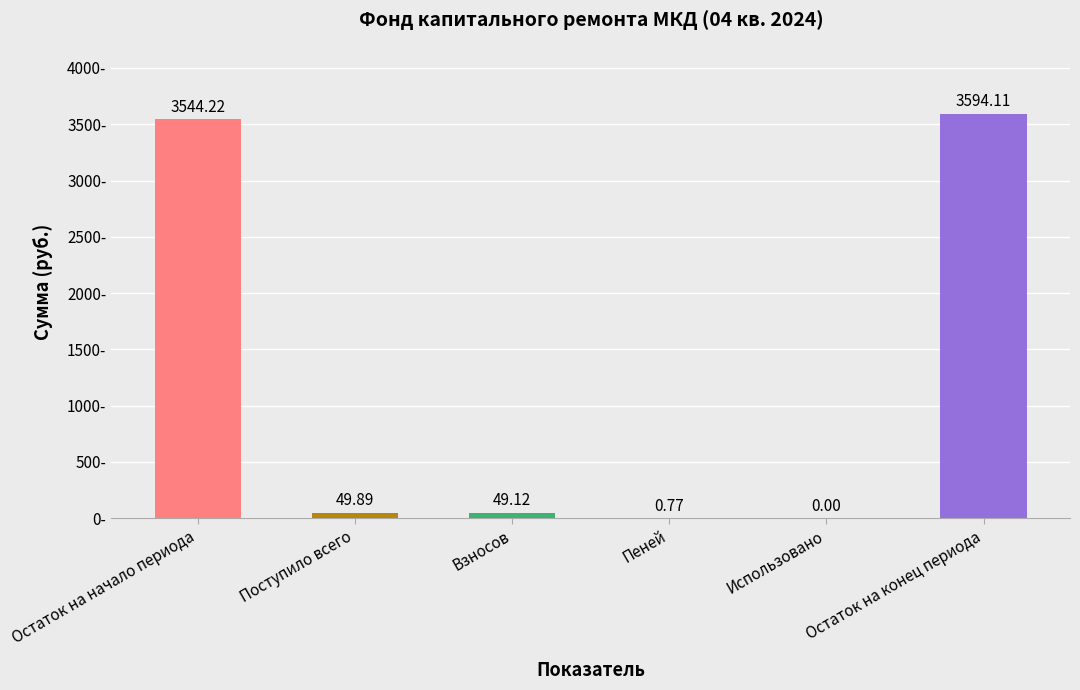

The chart shows a value of 0.8 at Пеней. True or false?

True